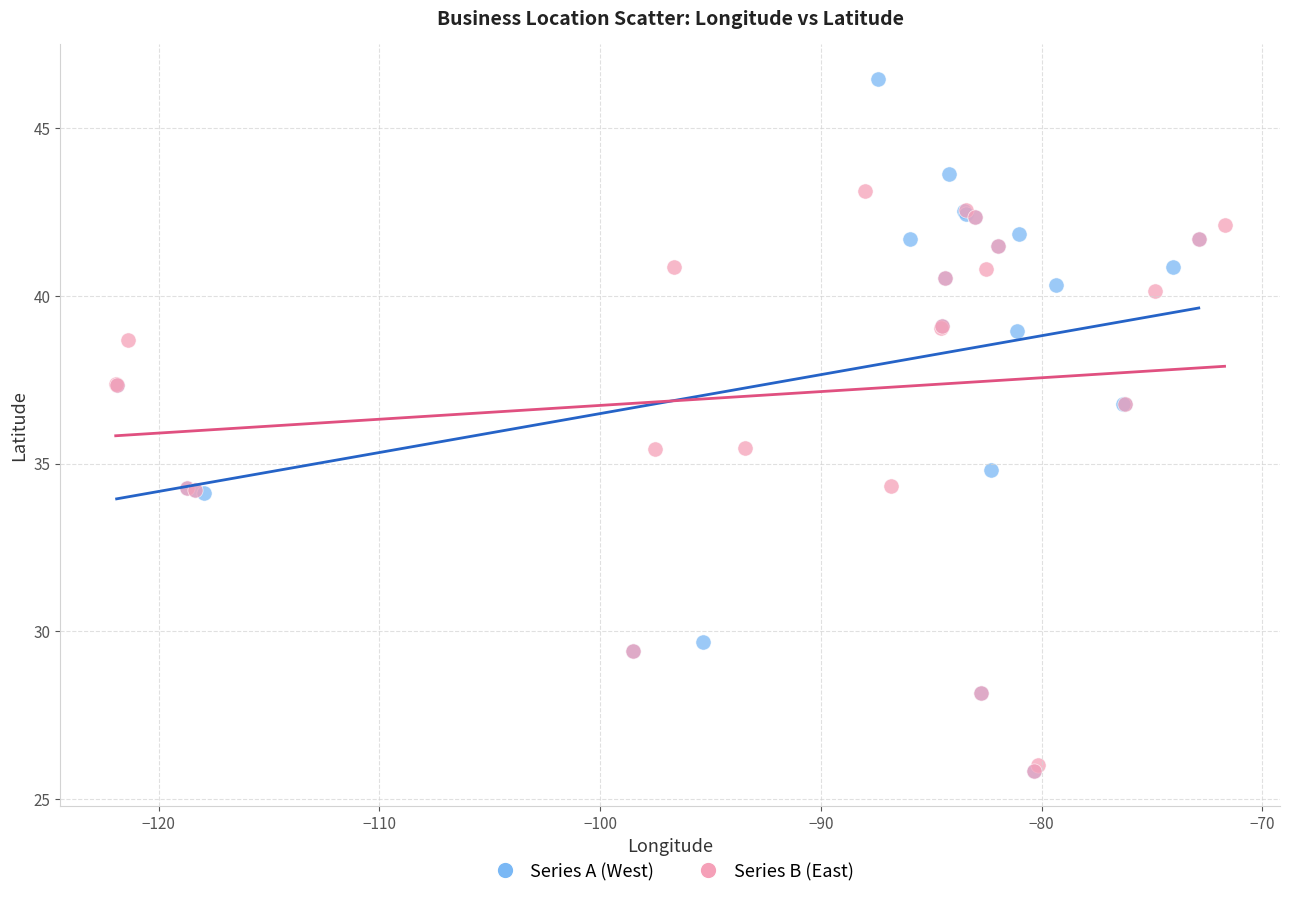

Which series contains the highest Y value?

Series A (West)